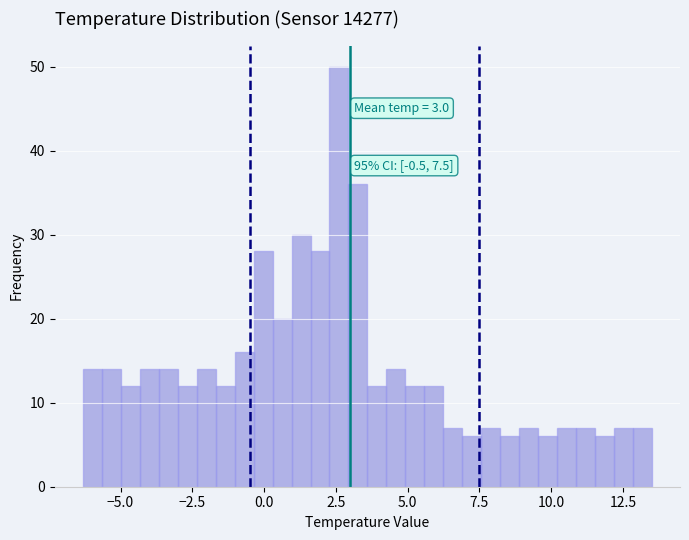

Read against the x-axis, roughly where is the centre of the tallest bar?

2.5